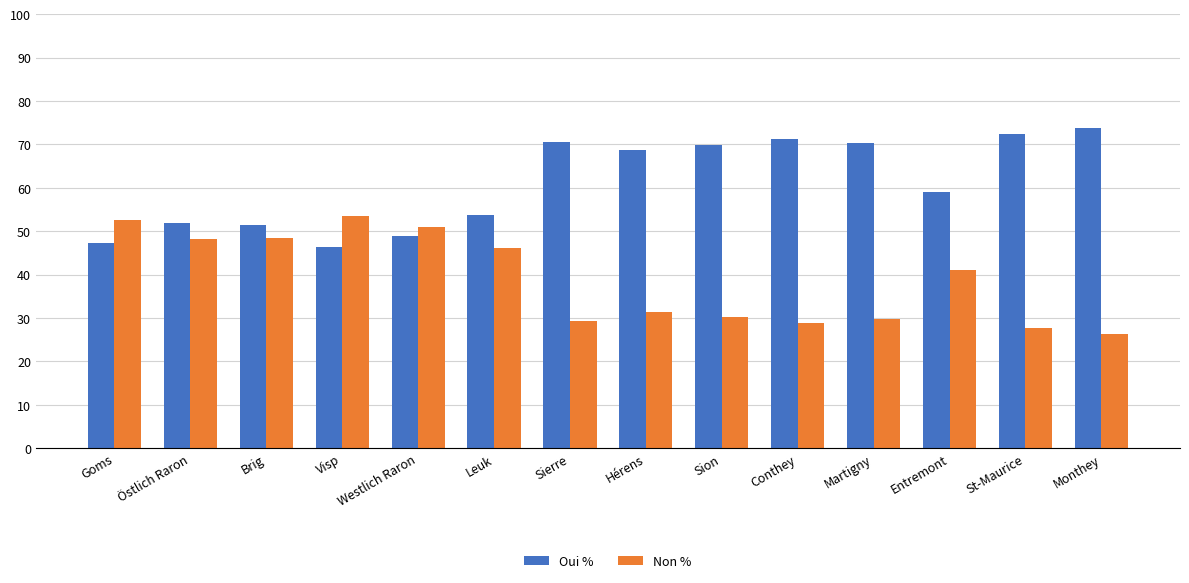

How many bars are there in total?

28